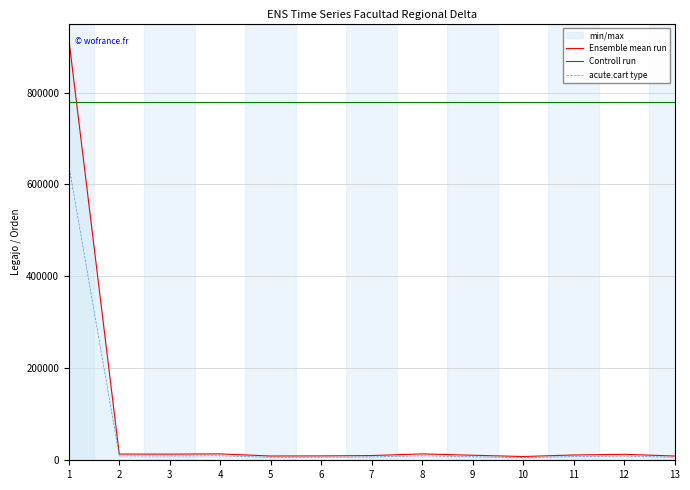

Which has a higher value, 10 or 4?

4